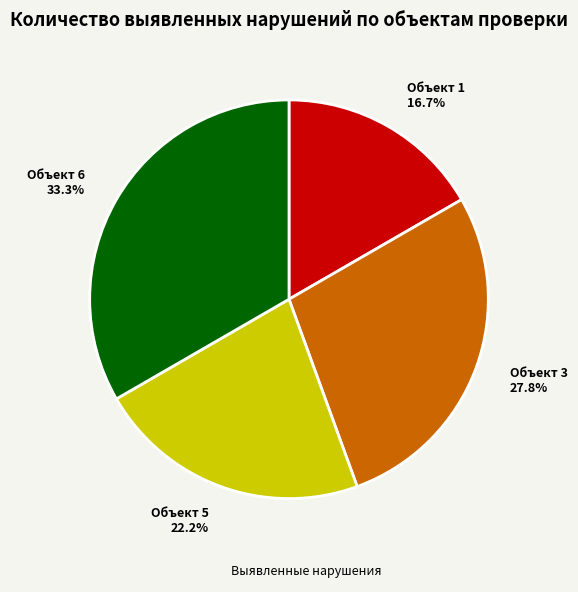

Rank the categories by value from lowest to highest.

Объект 1 16.7%, Объект 5 22.2%, Объект 3 27.8%, Объект 6 33.3%